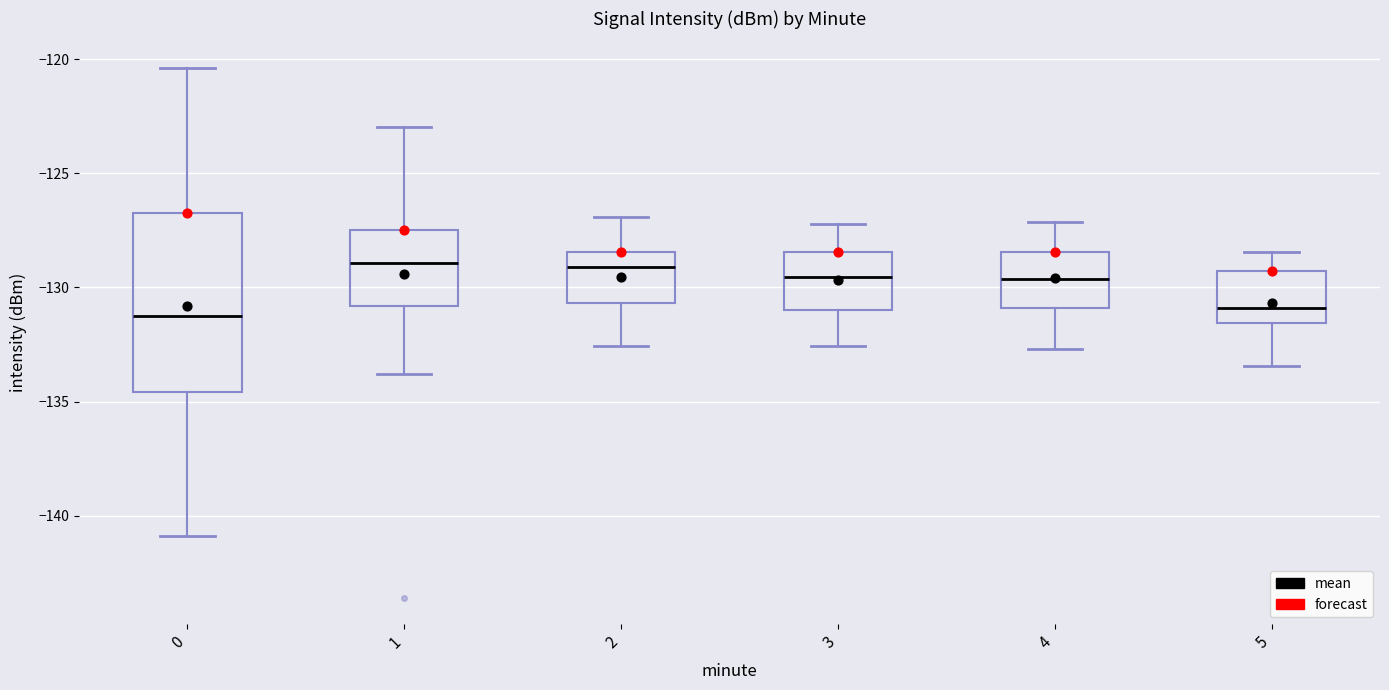

Reading left to right, read every box against the y-axis: the position of its median line, the range the box covers, and the ends of its whiskers. The values are not printed on the chart, so give them approximately, as read against the axis.

0: median -131.0, box -134.5 to -127.0, whiskers -141.0 to -120.5
1: median -129.0, box -131.0 to -127.5, whiskers -134.0 to -123.0
2: median -129.0, box -130.5 to -128.5, whiskers -132.5 to -127.0
3: median -129.5, box -131.0 to -128.5, whiskers -132.5 to -127.0
4: median -129.5, box -131.0 to -128.5, whiskers -132.5 to -127.0
5: median -131.0, box -131.5 to -129.5, whiskers -133.5 to -128.5